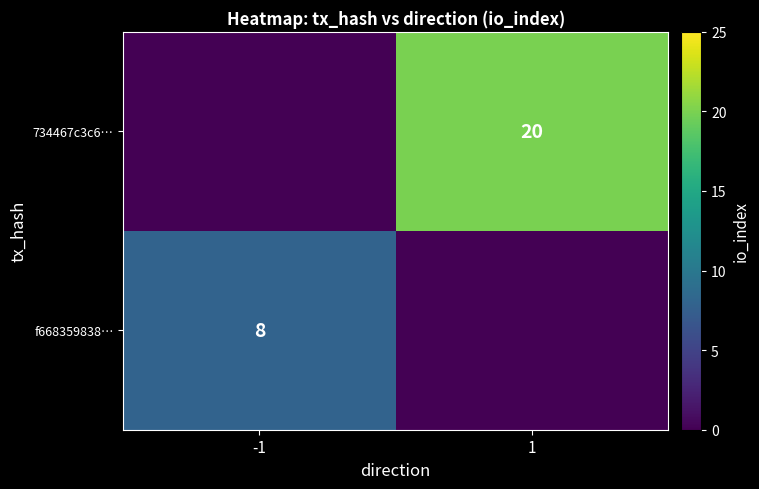

What is the difference between the highest and lowest values at 1?

20